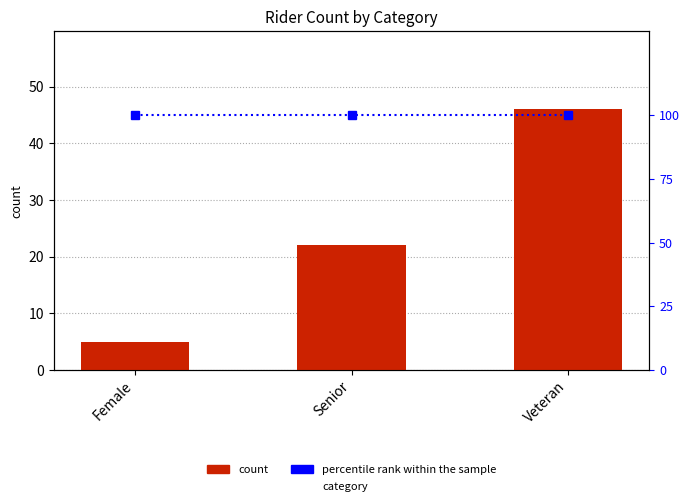

Which series has the largest range (max minus min)?

count